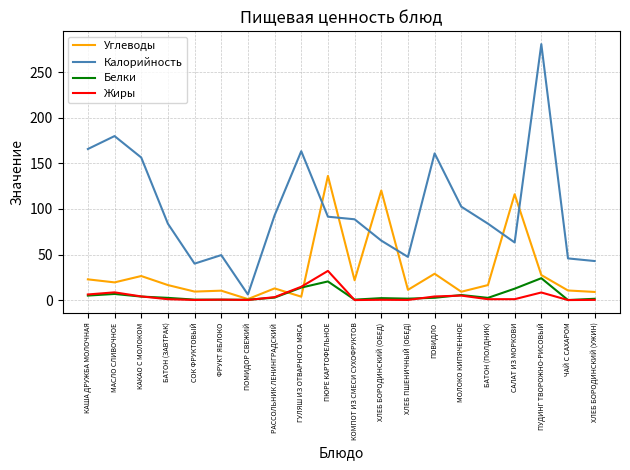

Is this an area chart (filled region under the line)?

No